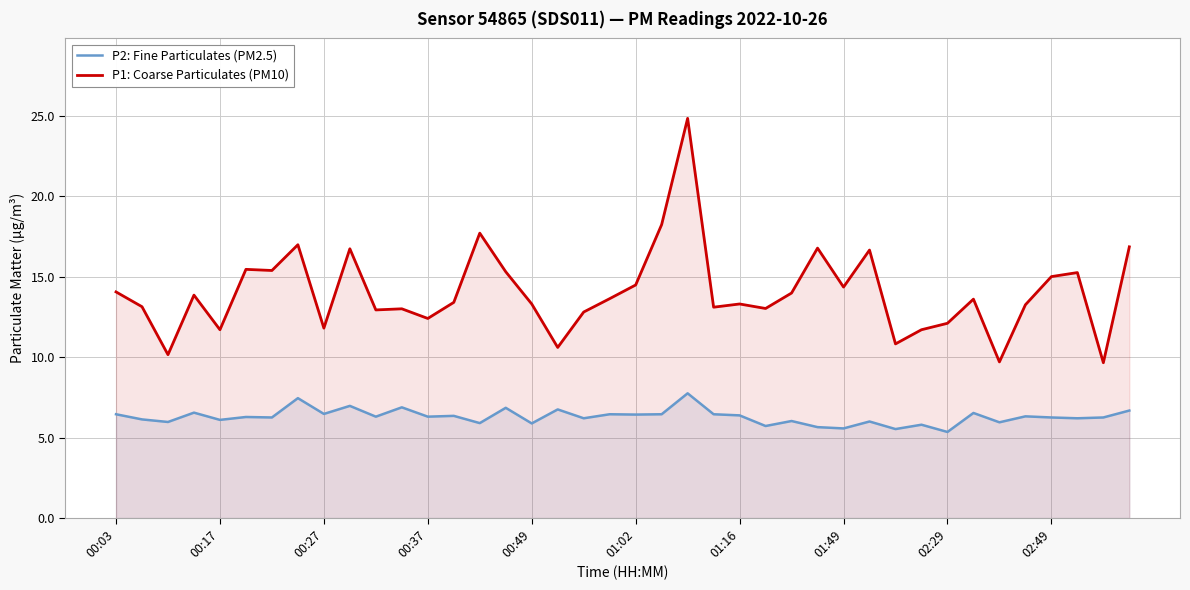

Which series has the largest range (max minus min)?

P1: Coarse Particulates (PM10)